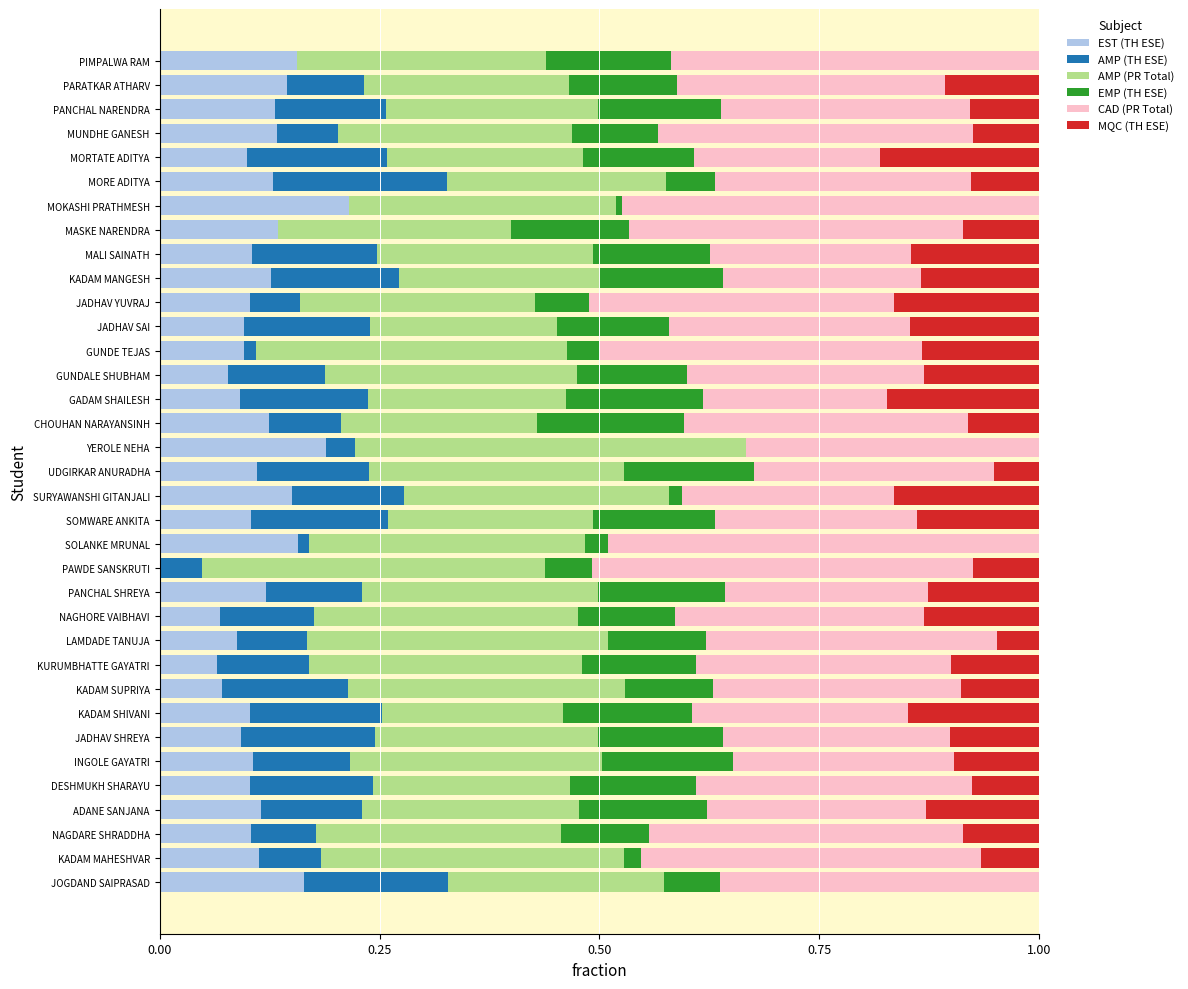

What is the total value across all series at NAGHORE VAIBHAVI?

1.0